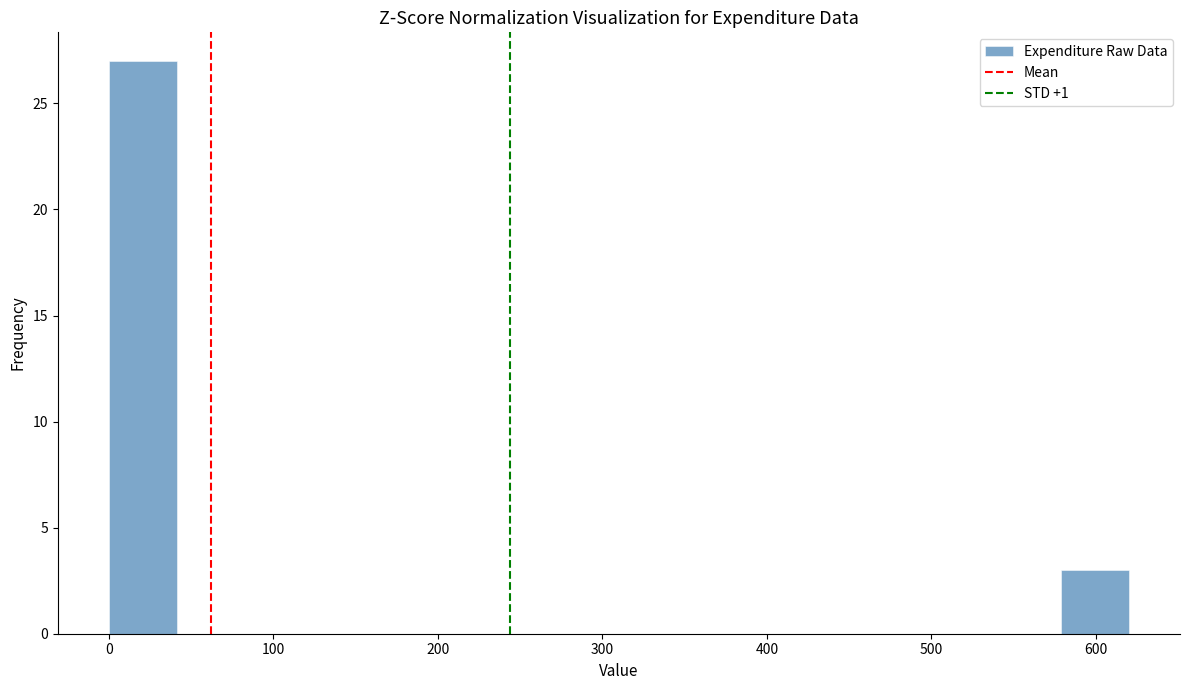

How tall is the bar that spans 580 to 620 on the x-axis? Neither the bar edges nor the heights are printed on the chart, so give them approximately, as read against the axes.

3